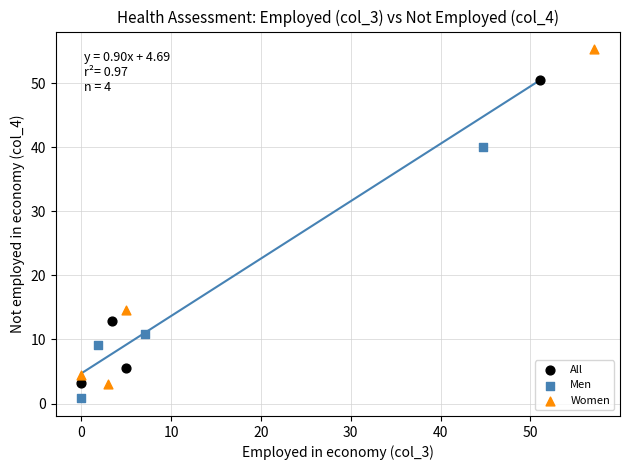

Which series reaches the minimum Y coordinate?

Men